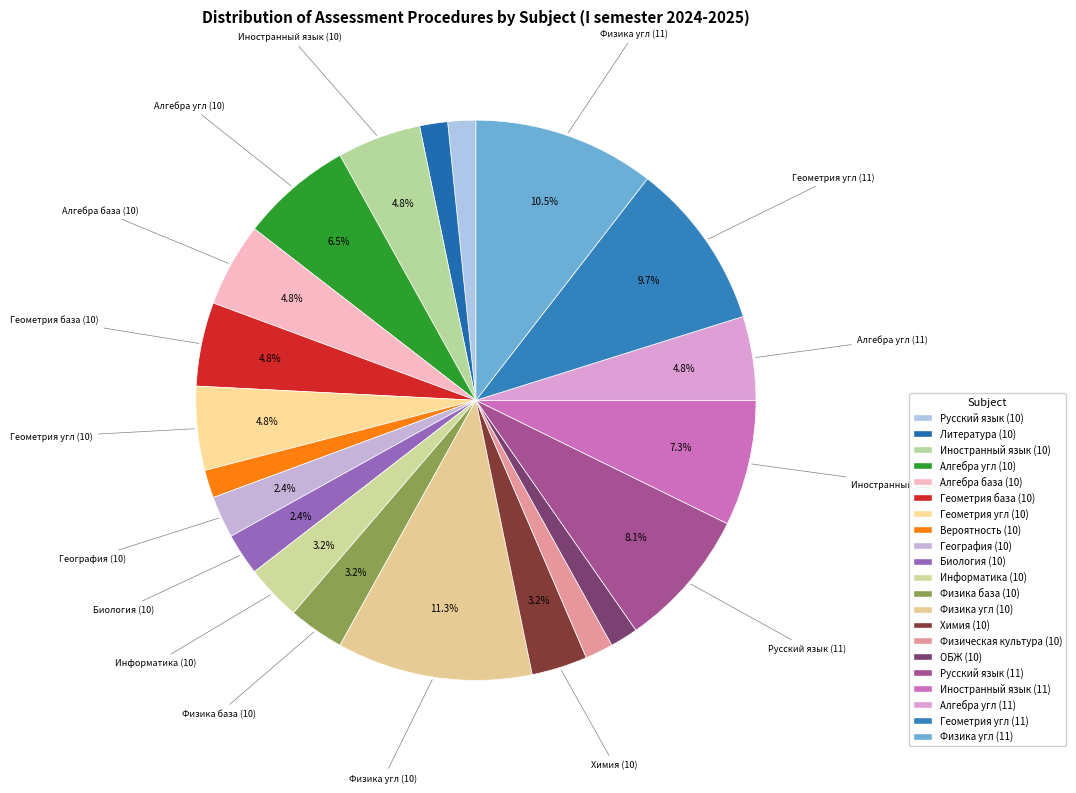

How many segments does this pie chart have?

21